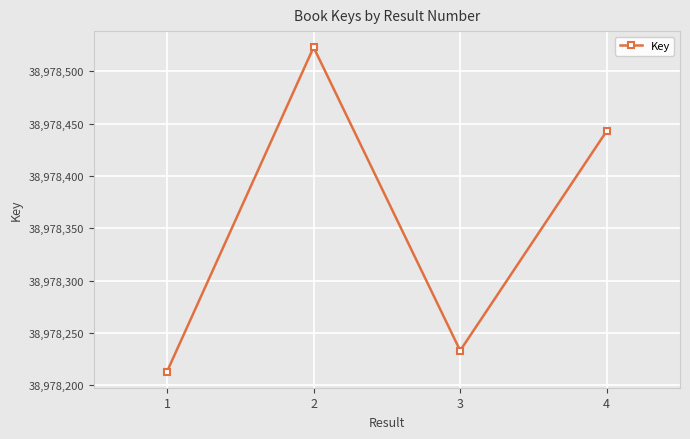

List the labels in order of value, smallest first.

1, 3, 4, 2